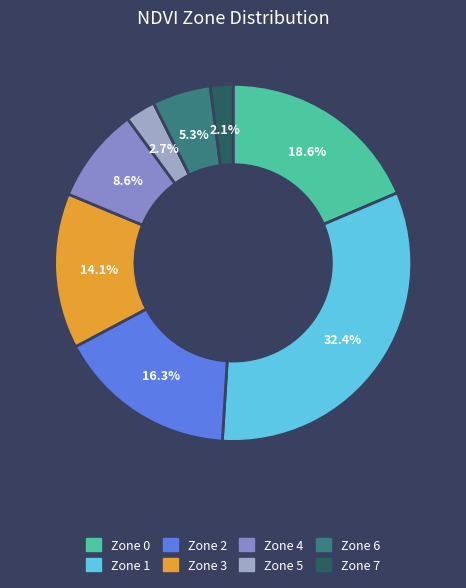

Is Zone 4 the majority of the pie?

No